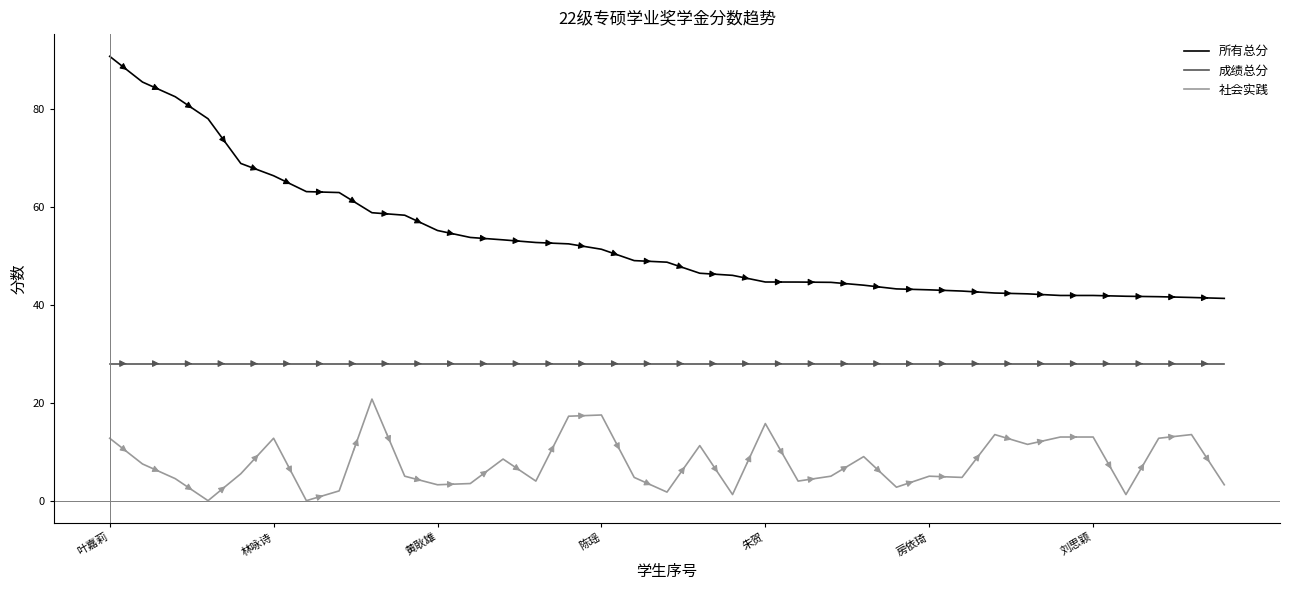

True or false: 社会实践 and 所有总分 cross at least once.

False